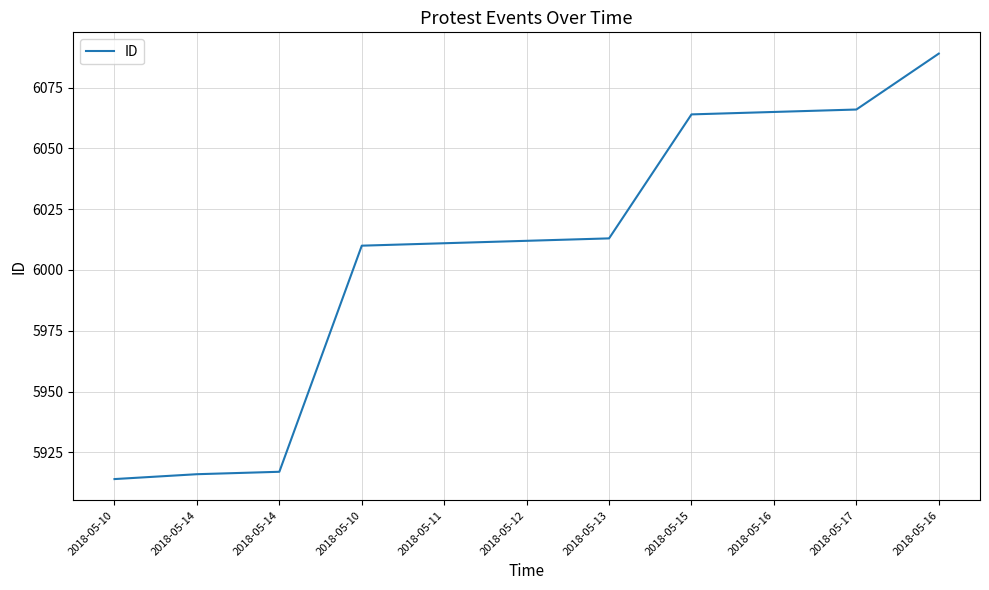

How many lines are shown in the chart?

1